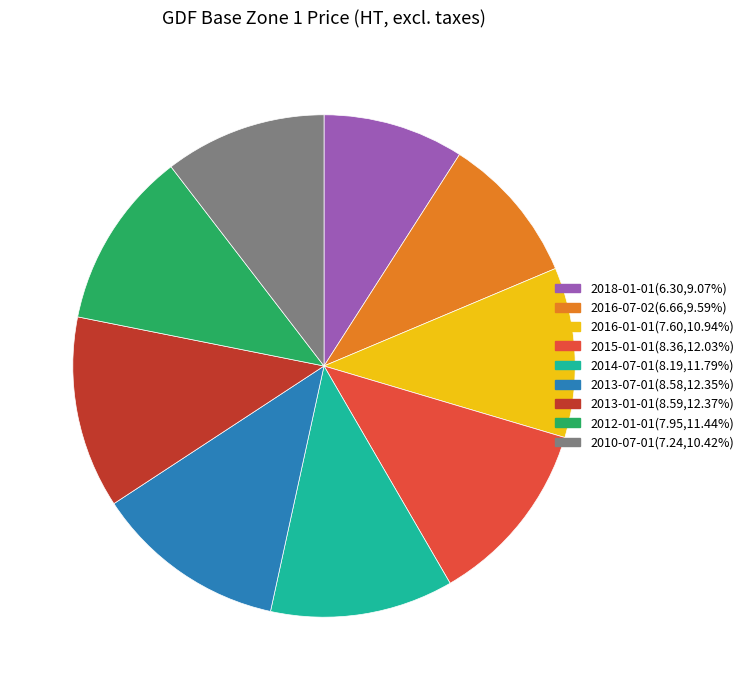

Is there any slice that represents more than half of the pie?

No